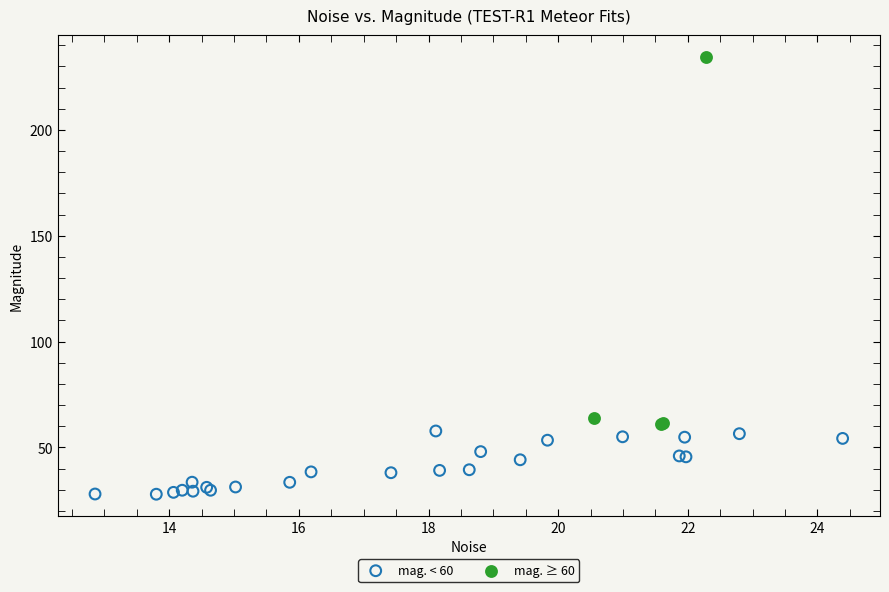

Which series contains the lowest Y value?

mag. < 60